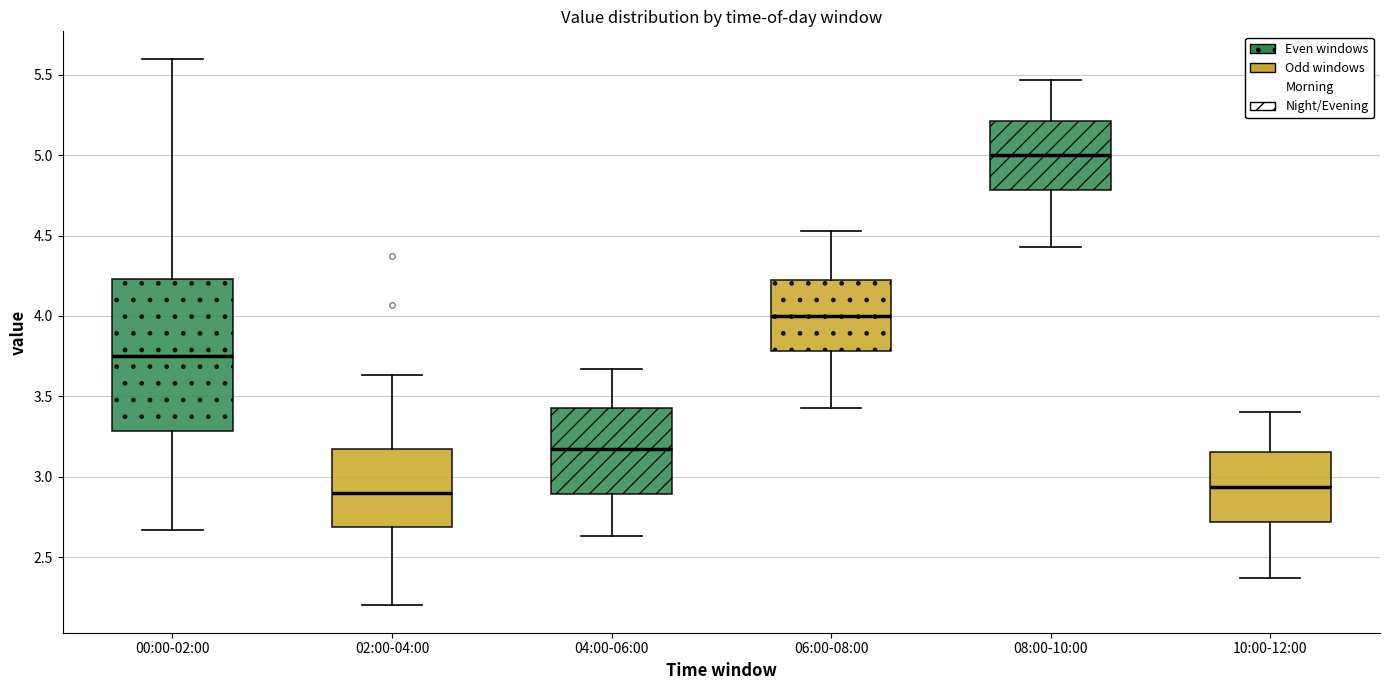

Comparing the boxes themselves (not the whiskers), which one is the tallest?

00:00-02:00